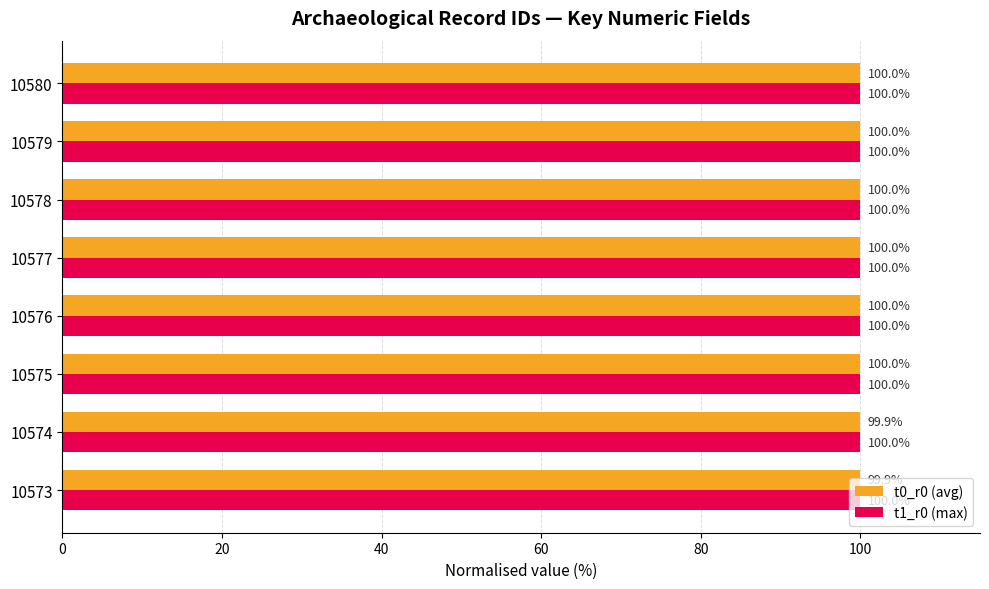

The t0_r0 (avg) series shows 99.9 at 10573. True or false?

True